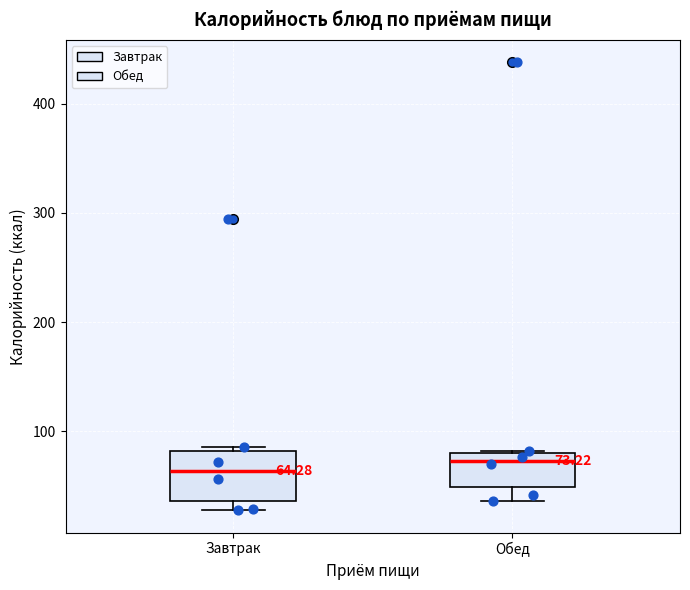

Comparing the boxes themselves (not the whiskers), which one is the tallest?

Завтрак